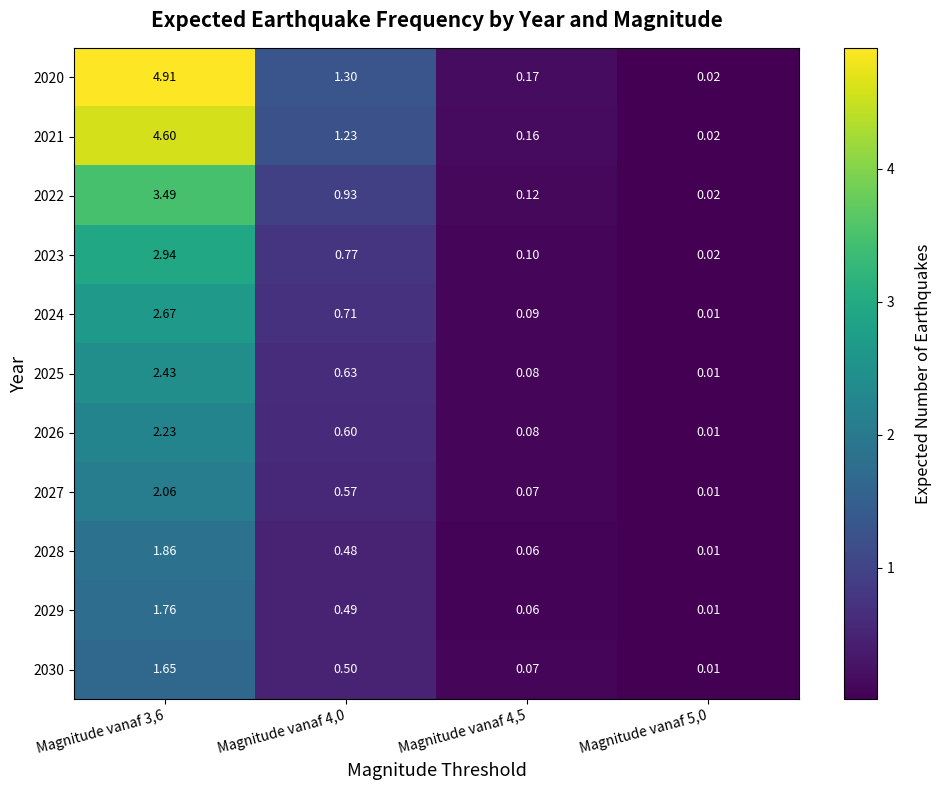

Is the value of 2030 at Magnitude vanaf 4,0 greater than the value of 2026 at Magnitude vanaf 3,6?

No